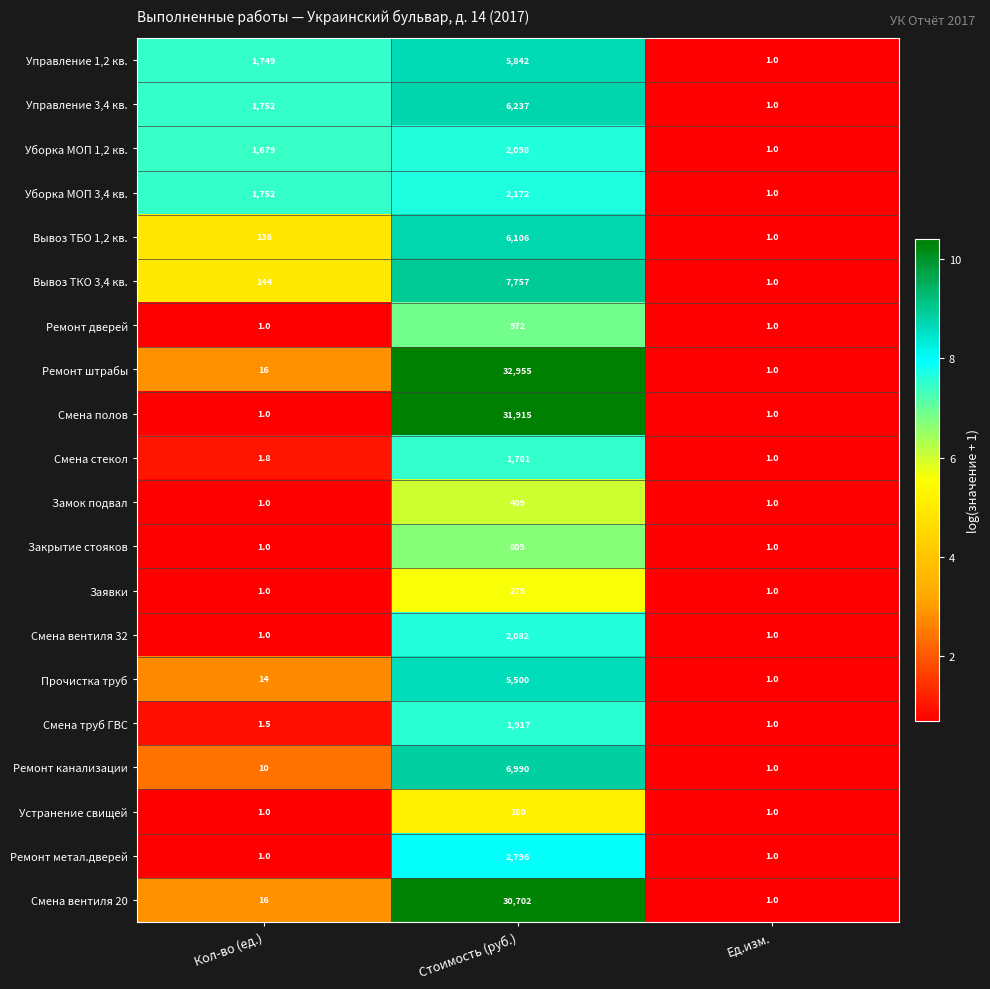

At which category is the sum across all series the highest?

Стоимость (руб.)